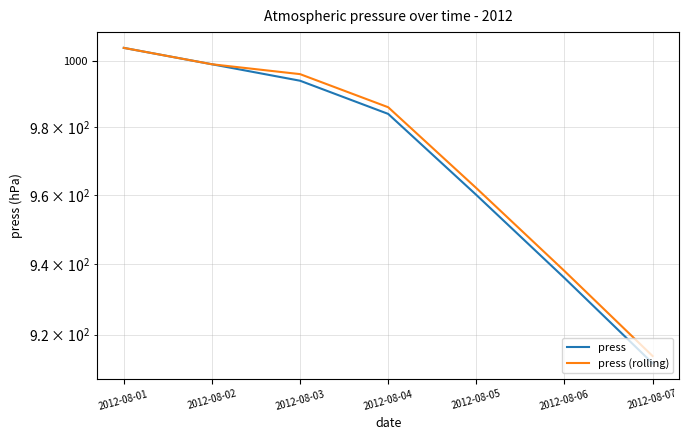

At which category is the sum across all series the highest?

2012-08-01